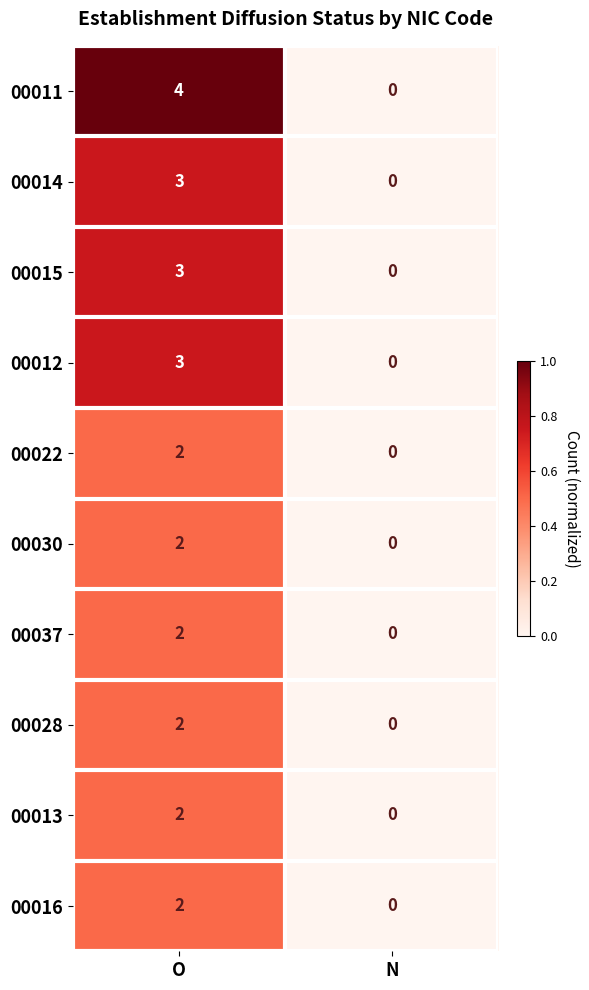

How many data points does each series have?

2